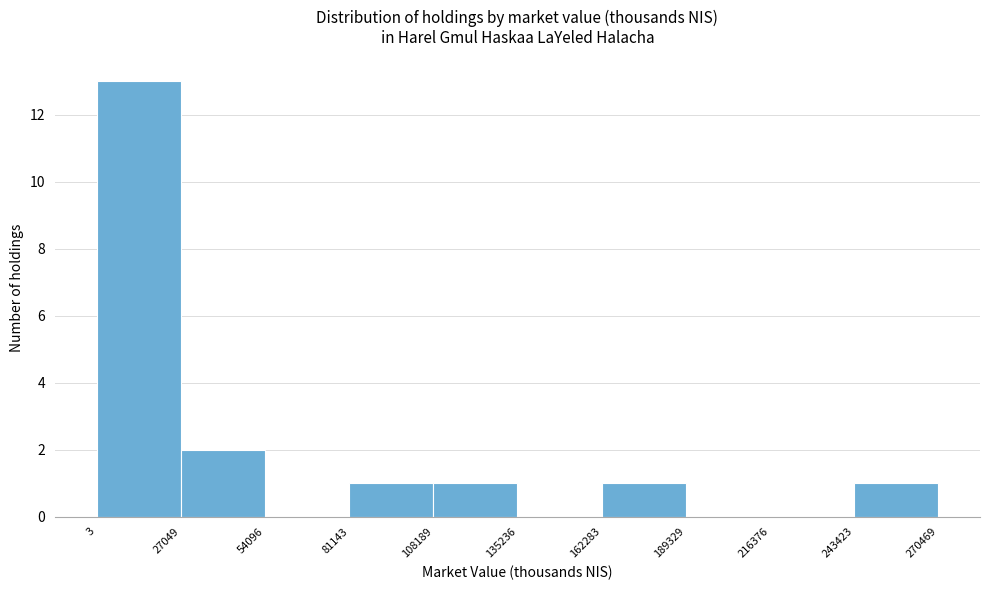

Which range on the x-axis has the tallest bar?

3 to 27049